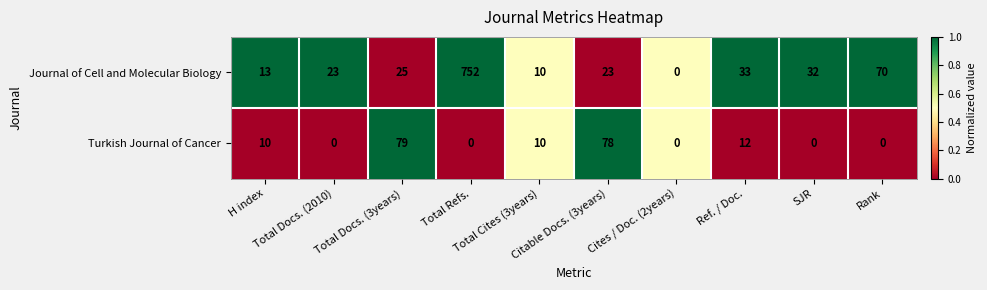

What is the sum of all Turkish Journal of Cancer values?

189